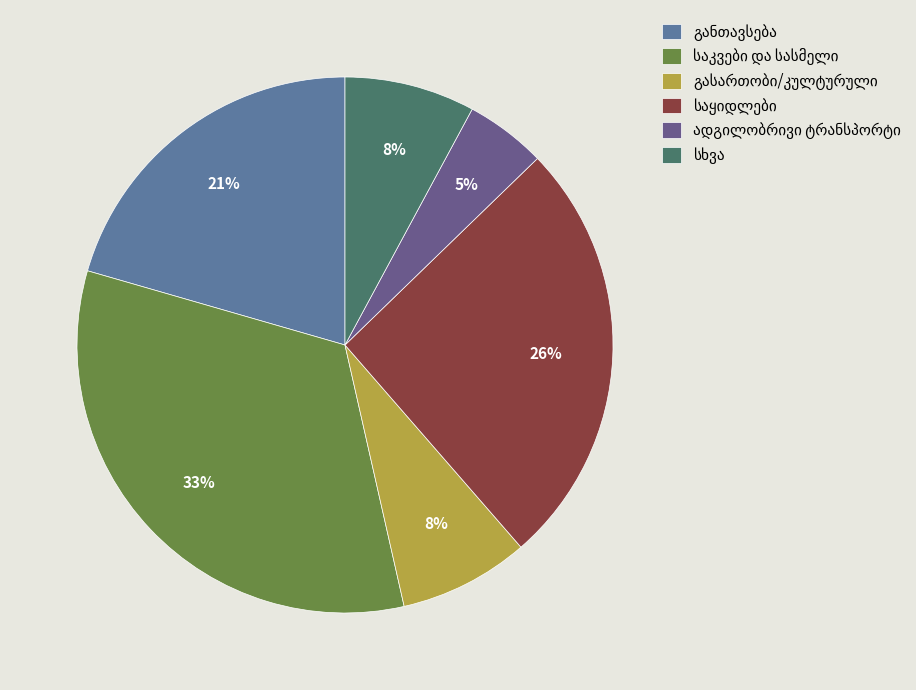

Does any single category account for the majority?

No